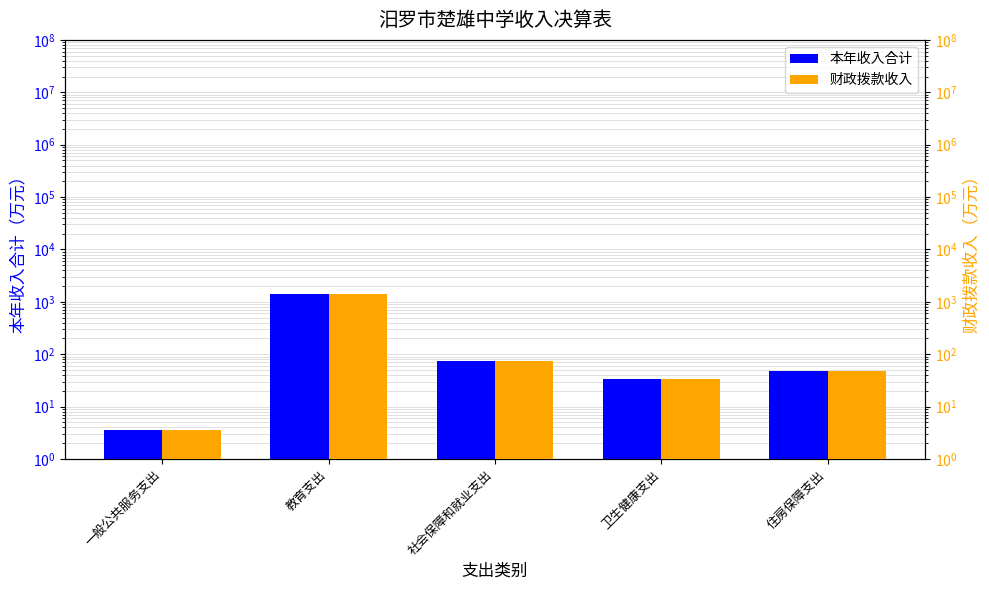

Rank the categories by 财政拨款收入 value from highest to lowest.

教育支出, 社会保障和就业支出, 住房保障支出, 卫生健康支出, 一般公共服务支出